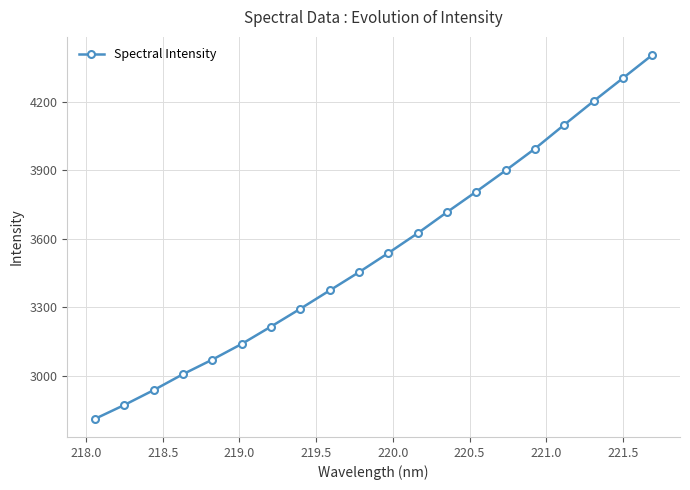

What is the maximum value shown in the chart?

4405.0